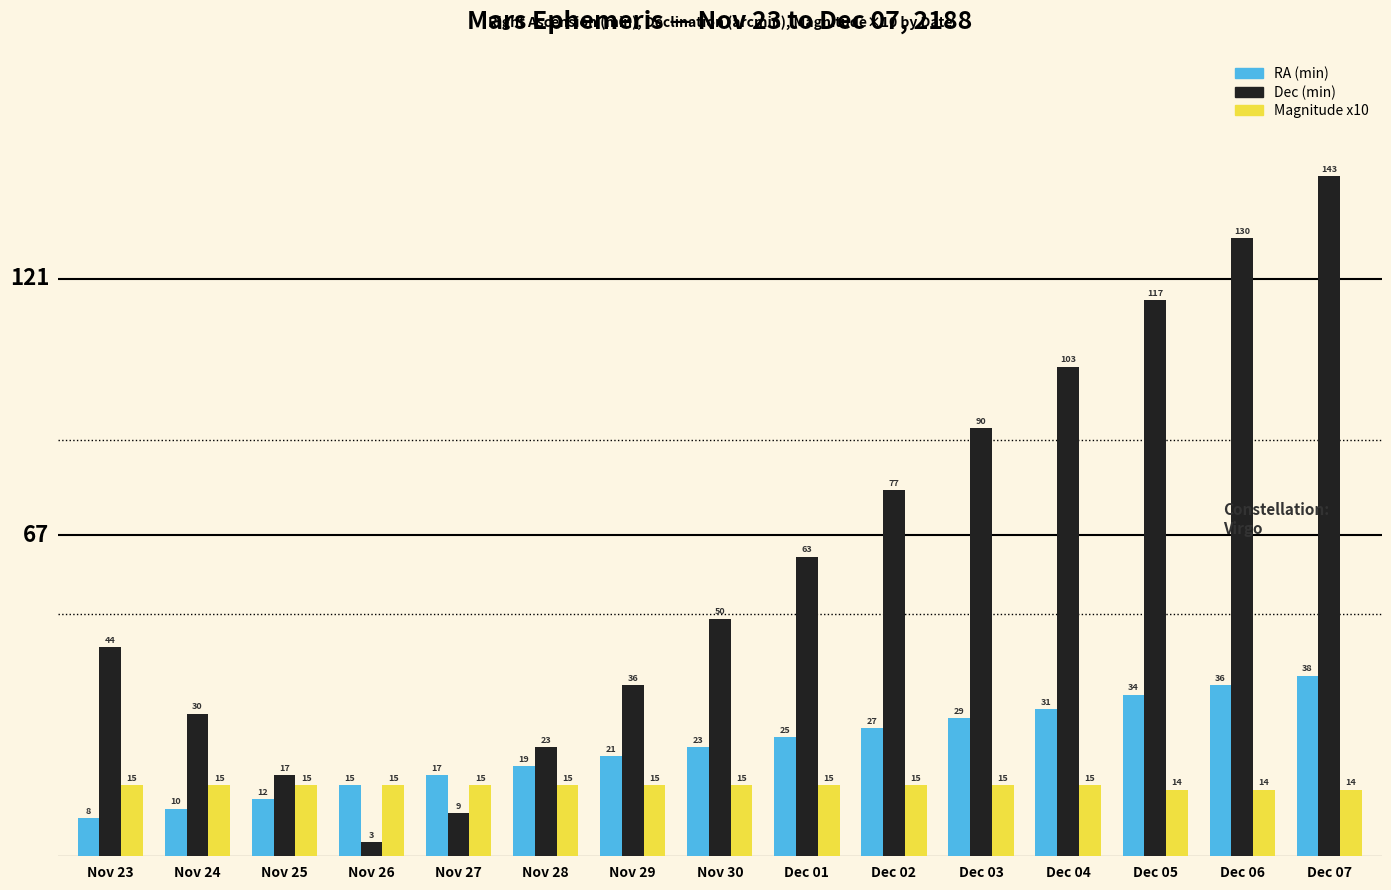

At which category is the sum across all series the highest?

Dec 07